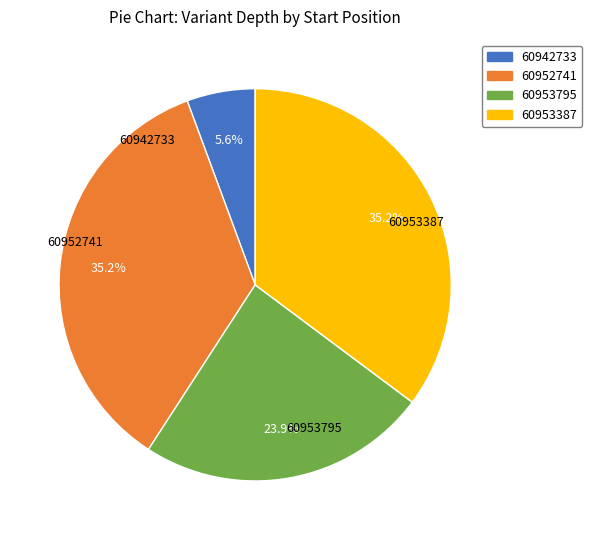

Count the number of slices in the pie.

4